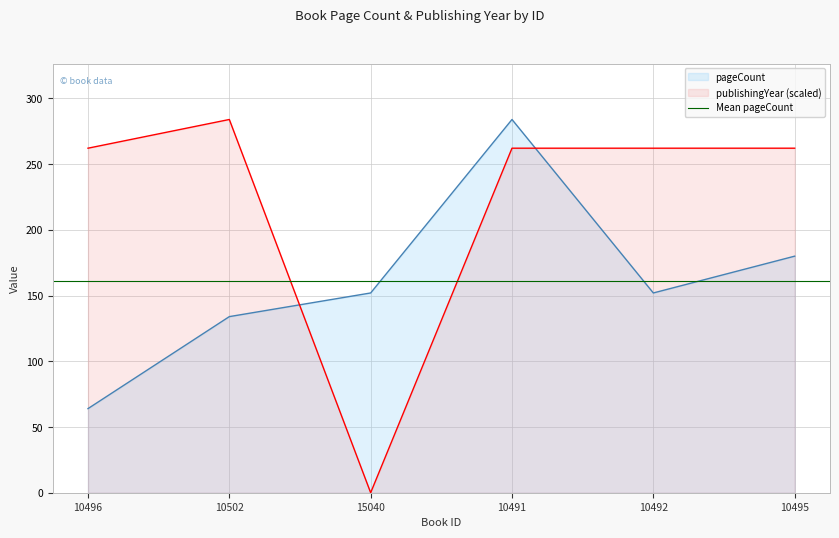

Which series changed the most between 15040 and 10495?

publishingYear